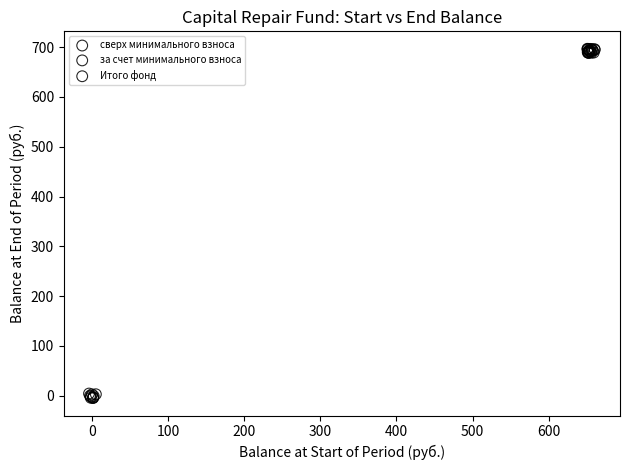

Which series contains the lowest Y value?

сверх минимального взноса